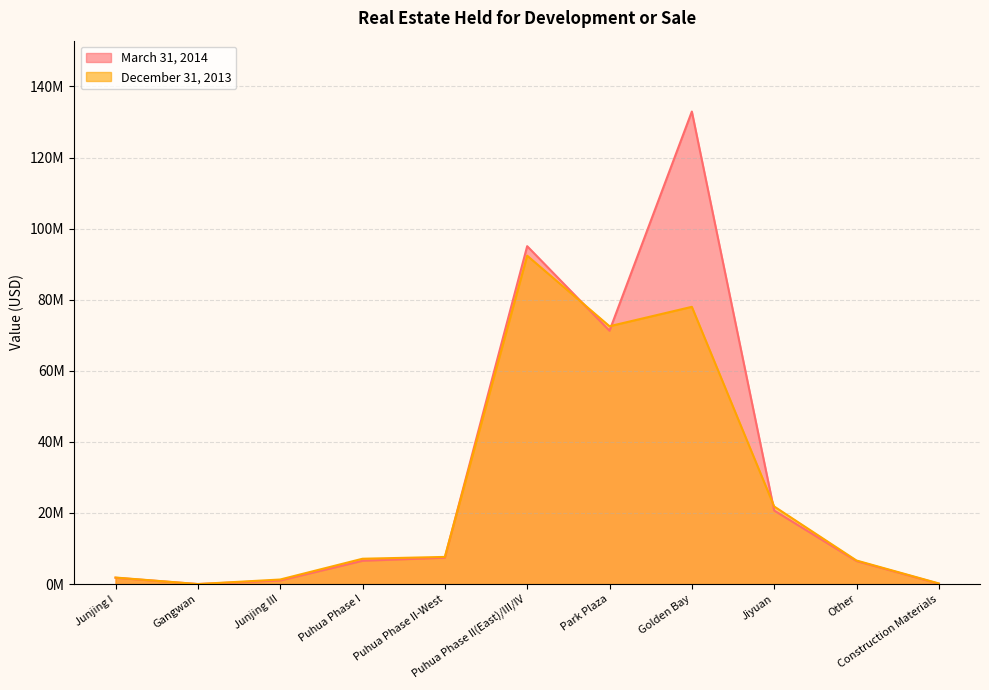

Does the chart have visible grid lines?

Yes